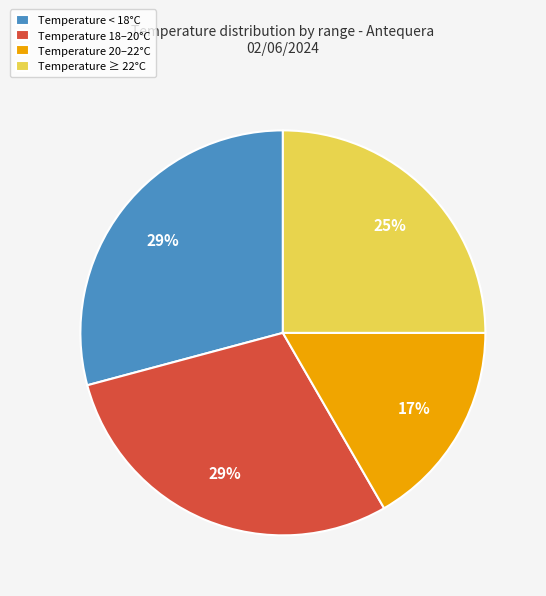

The Temperature 18–20°C slice represents 18% of the pie. True or false?

False